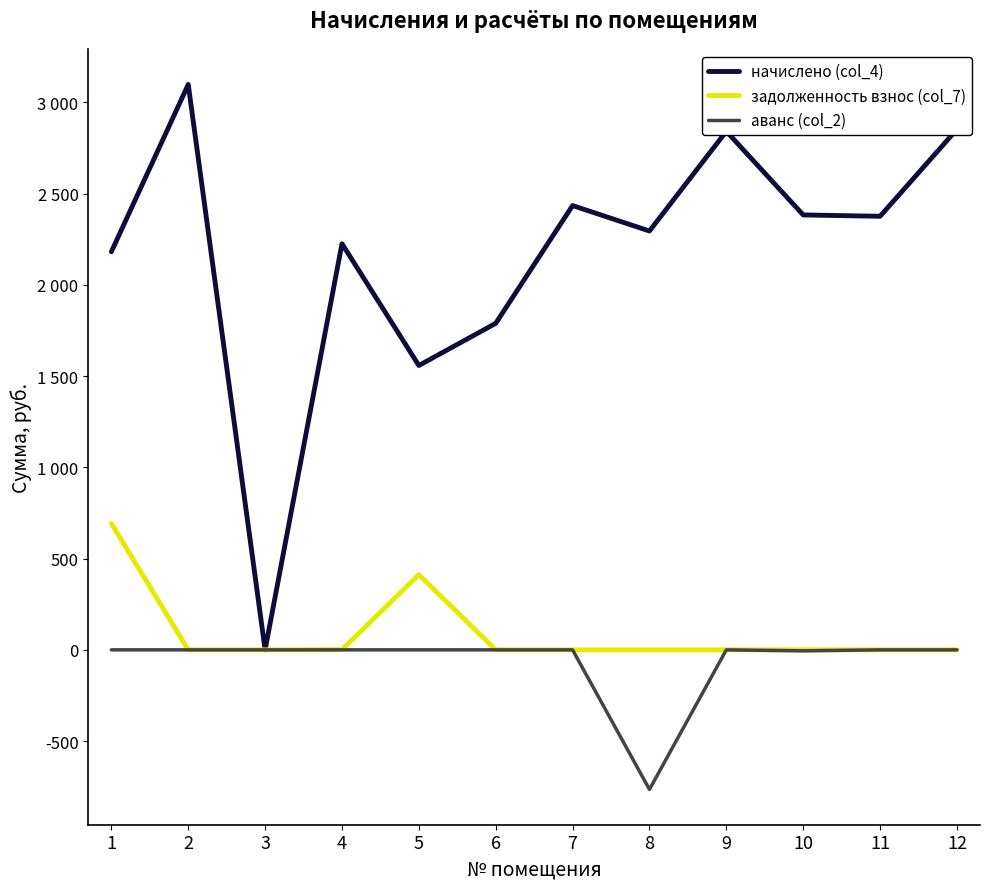

What is the difference between the second highest and minimum values in the задолженность взнос (col_7) series?

411.9